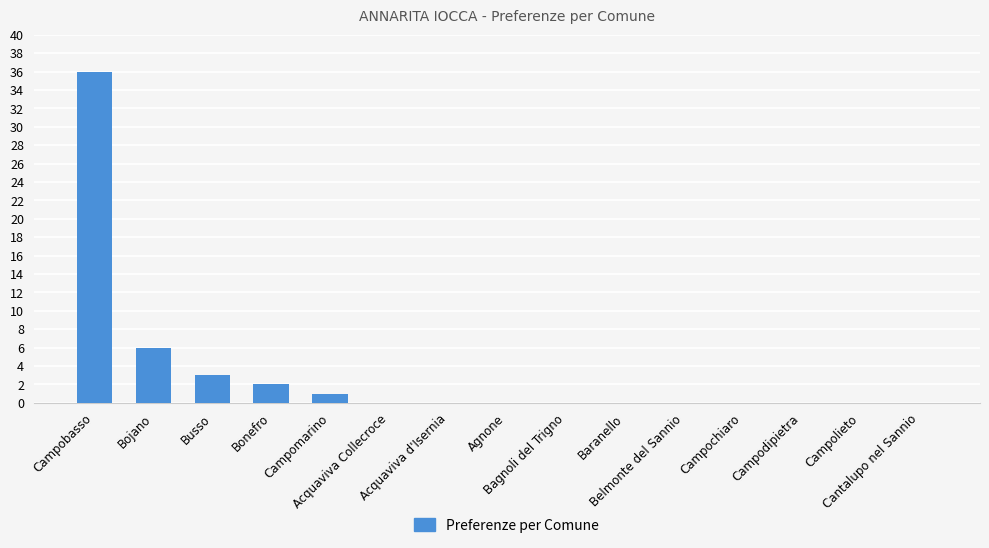

Reading left to right, transcribe all the data shown in this chart.

Campobasso=36	Bojano=6	Busso=3	Bonefro=2	Campomarino=1	Acquaviva Collecroce=0	Acquaviva d'Isernia=0	Agnone=0	Bagnoli del Trigno=0	Baranello=0	Belmonte del Sannio=0	Campochiaro=0	Campodipietra=0	Campolieto=0	Cantalupo nel Sannio=0